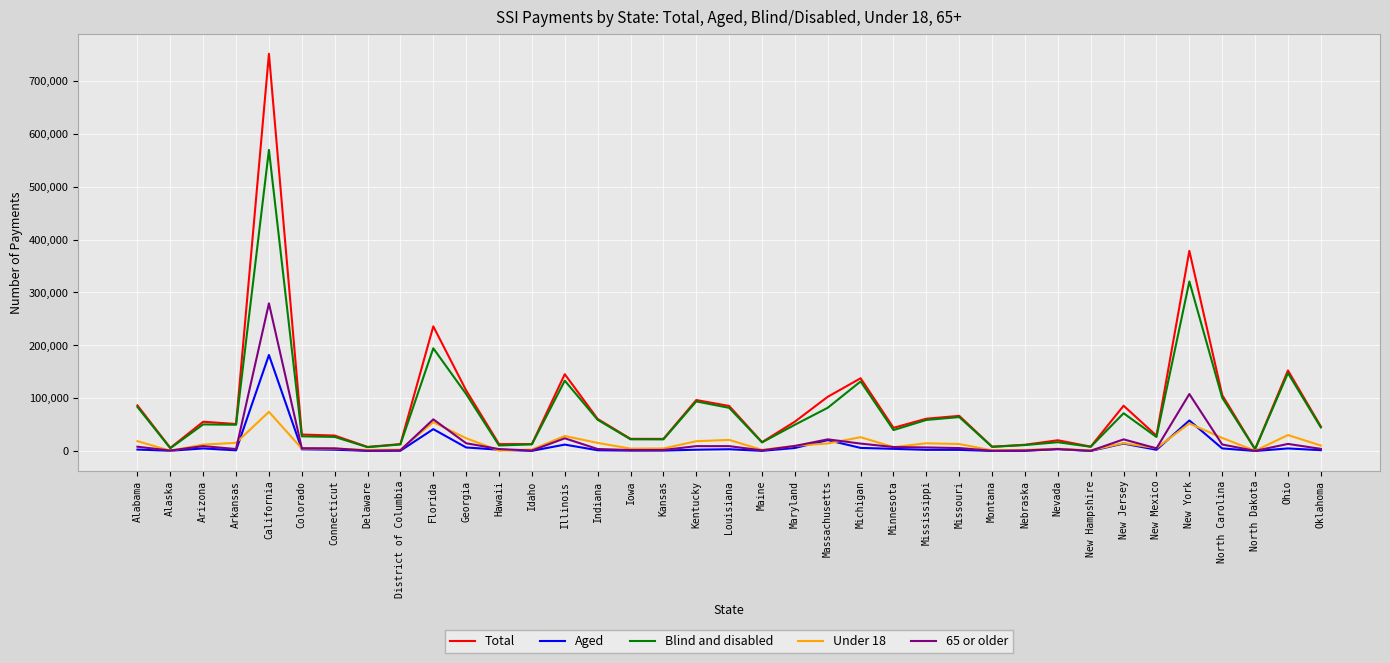

The Blind and disabled series shows 16764 at Mississippi. True or false?

False